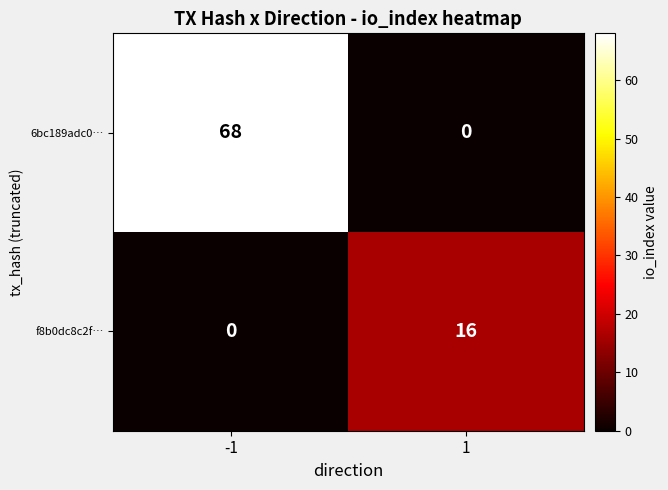

The 6bc189adc0… series shows -36 at 1. True or false?

False